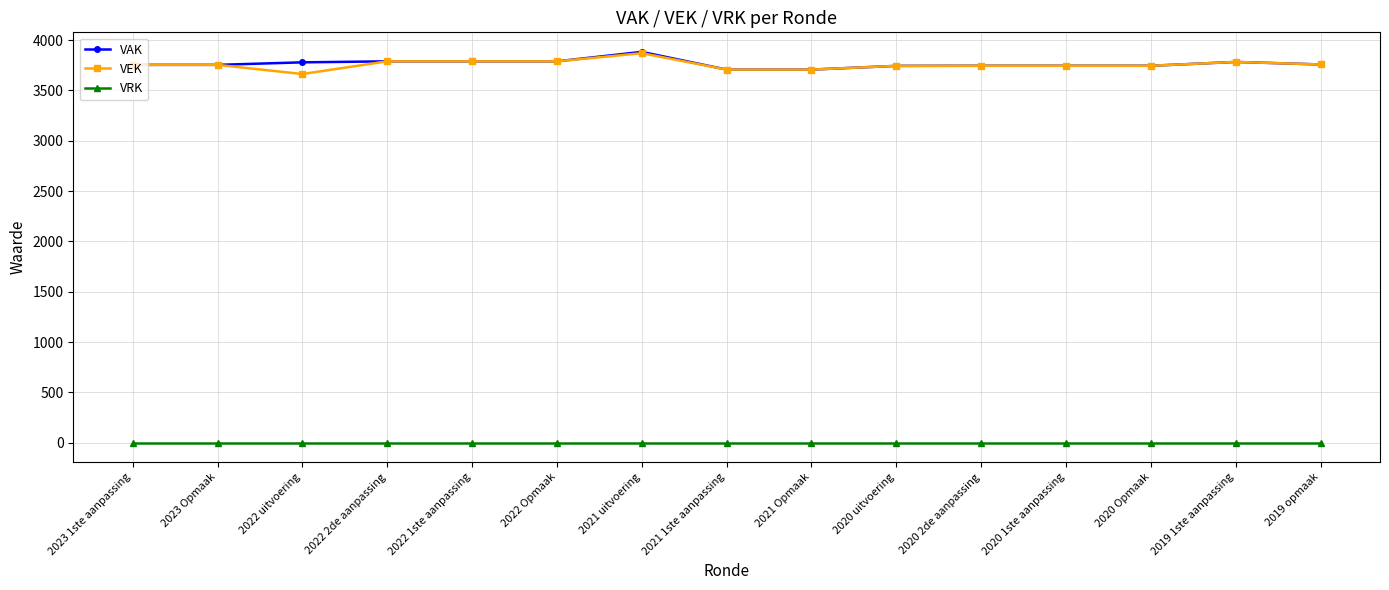

What is the label of the 13th point from the right?

2022 uitvoering